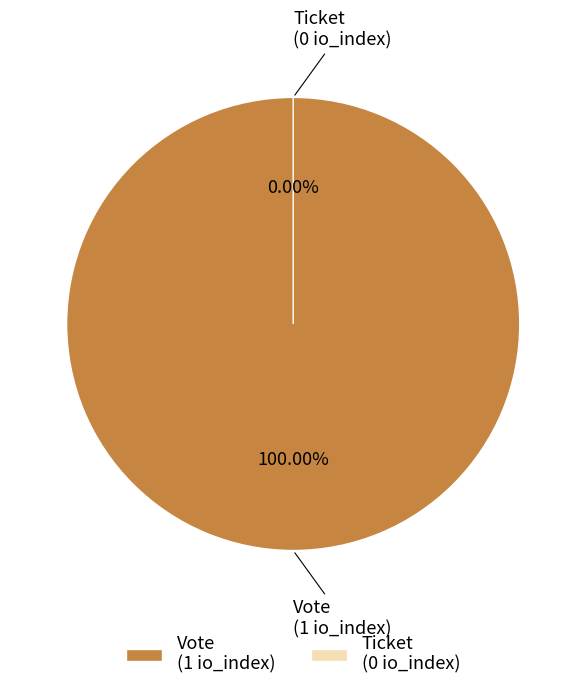

Rank the categories by value from lowest to highest.

Ticket, Vote